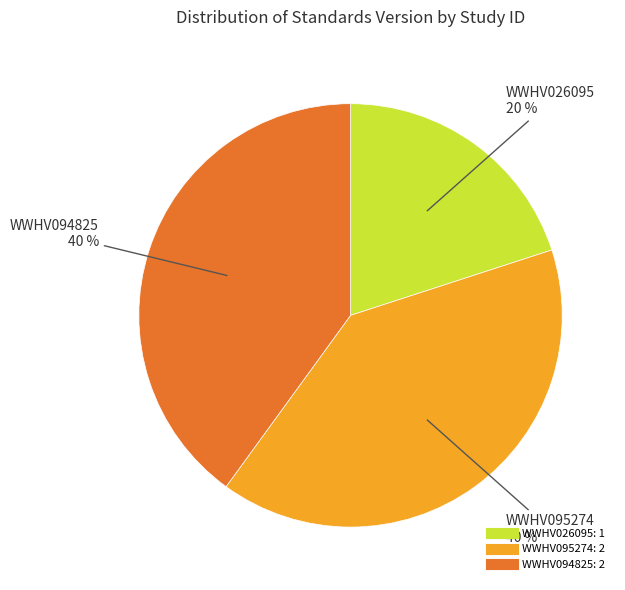

What is the smallest slice in the pie chart?

WWHV026095